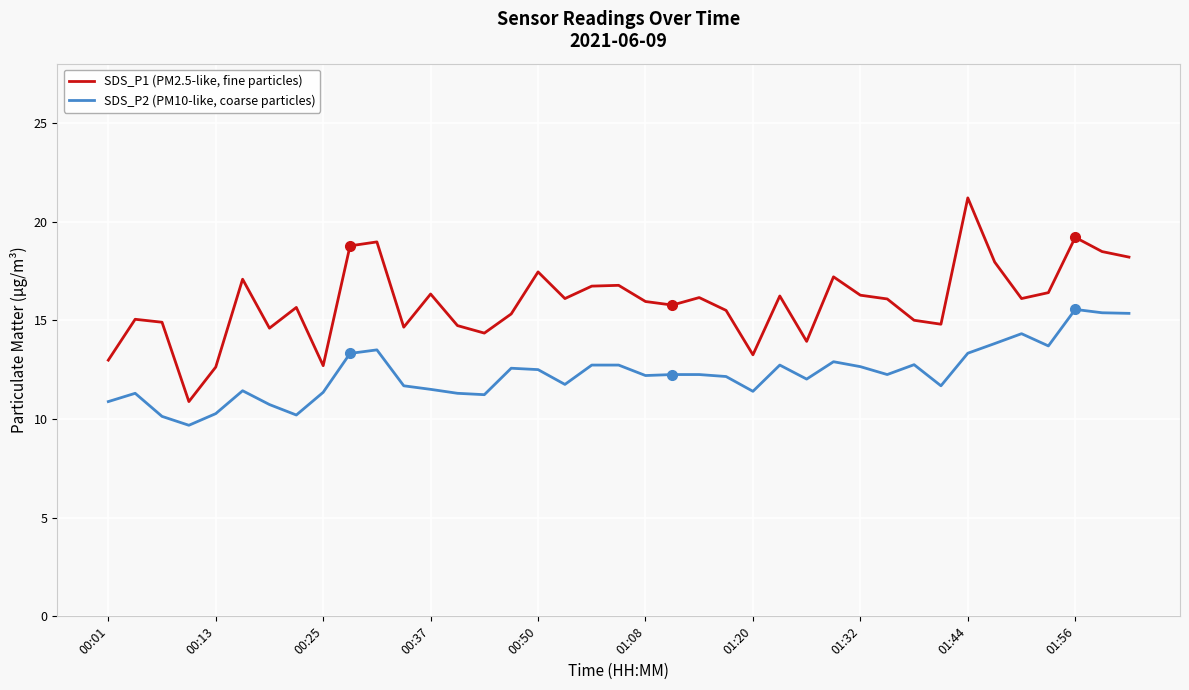

True or false: SDS_P1 (PM2.5-like, fine particles) has more than 0 interior local peaks.

True